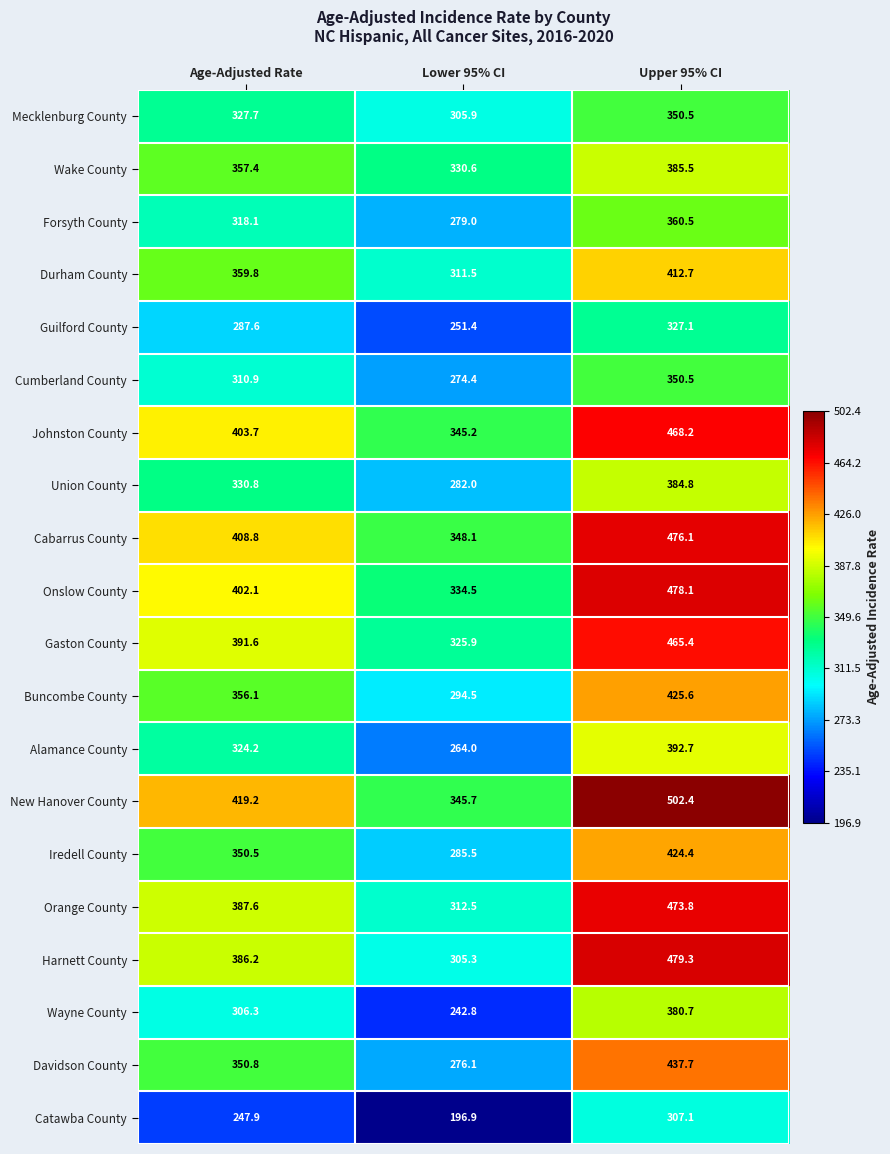

At which label is Cumberland County closest to 312?

Age-Adjusted Rate